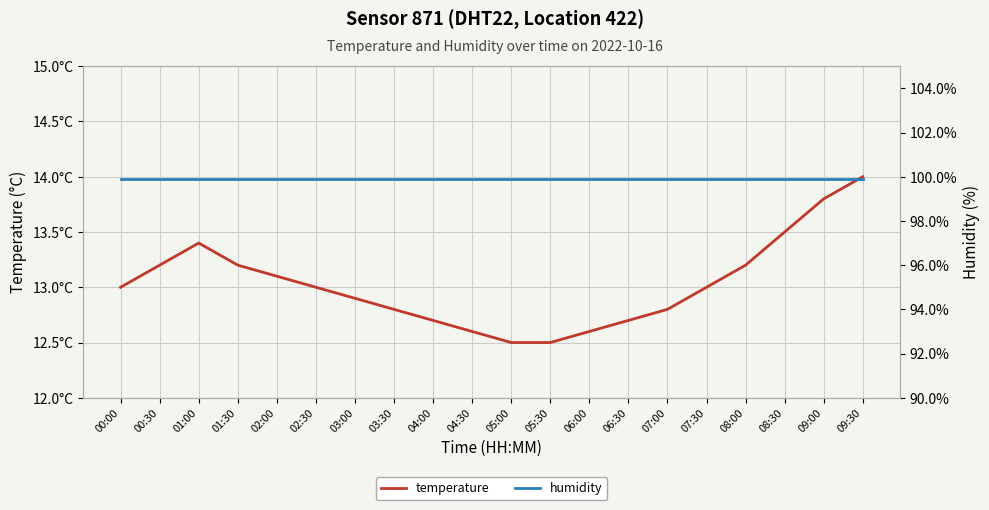

Rank the series at 04:30 from lowest to highest value.

temperature, humidity